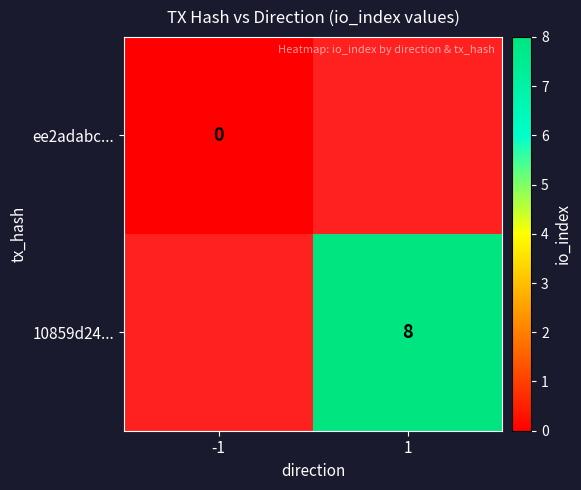

The 10859d24... series shows 8 at 1. True or false?

True